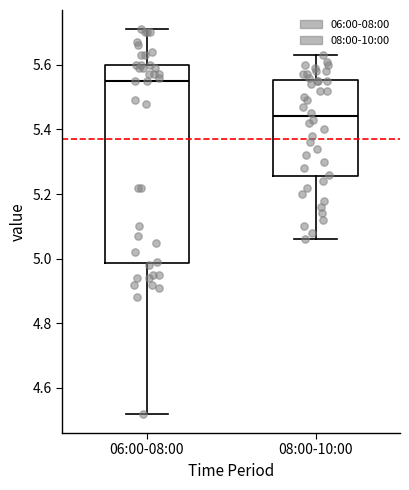

Reading left to right, transcribe this box plot: for each box, give where its median line is, the range the box spans, and where its two whiskers end, as read against the y-axis. The values are not printed on the chart, so give them approximately, as read against the axis.

06:00-08:00: median 5.56, box 4.98 to 5.60, whiskers 4.52 to 5.72
08:00-10:00: median 5.44, box 5.26 to 5.56, whiskers 5.06 to 5.64